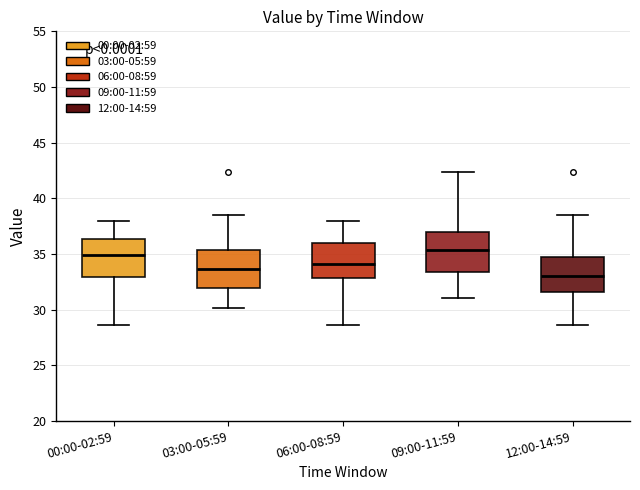

Where does the lower whisker of the box for 09:00-11:59 end on the y-axis? The values are not printed on the chart, so give them approximately, as read against the axis.

31.0